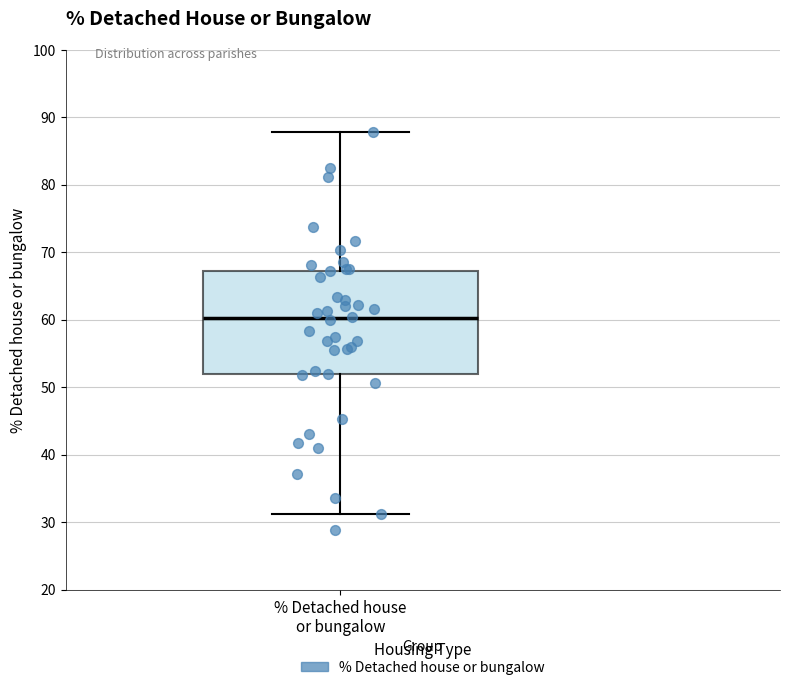

Transcribe this box plot: give where the median line is, the range the box spans, and where the two whiskers end, as read against the y-axis. The values are not printed on the chart, so give them approximately, as read against the axis.

median 60, box 52 to 67, whiskers 31 to 88